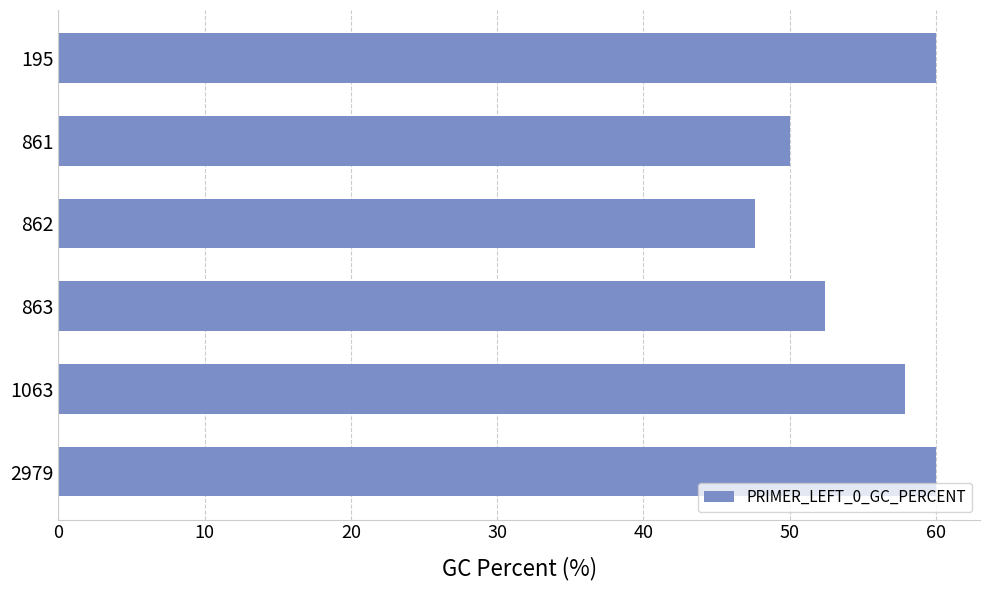

Reading bottom to top, transcribe all the data shown in this chart.

60.0	57.9	52.4	47.6	50.0	60.0